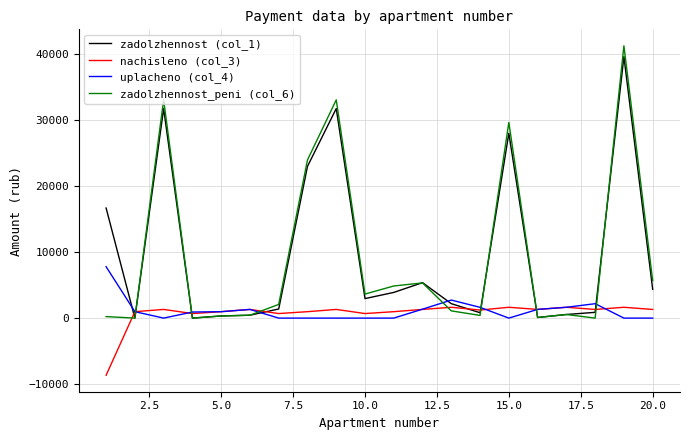

How many lines are shown in the chart?

4